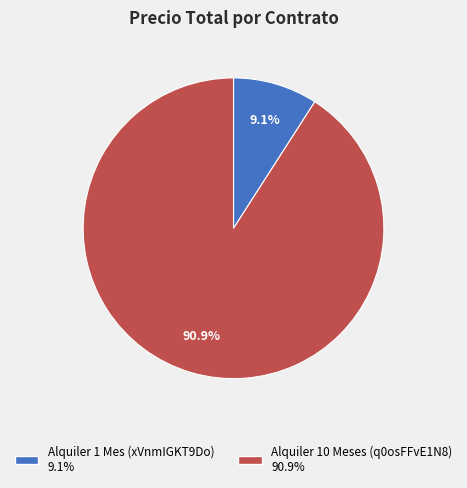

The Alquiler 10 Meses (q0osFFvE1N8) slice represents 91% of the pie. True or false?

True